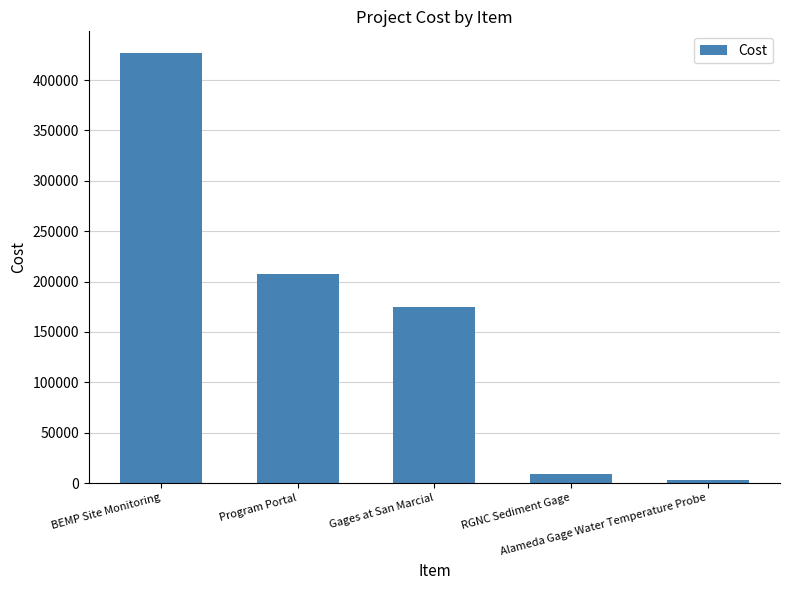

Reading left to right, list all the values displayed in this chart.

426980	208000	174940	8700	3125